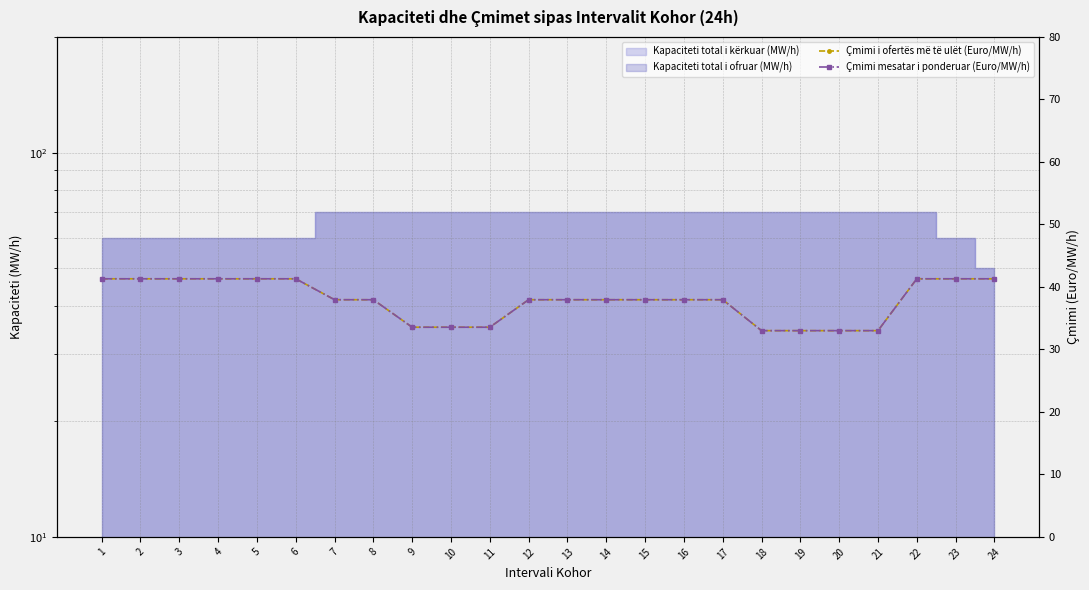

At which label is Çmimi i ofertës më të ulët (Euro/MW/h) closest to 37?

7